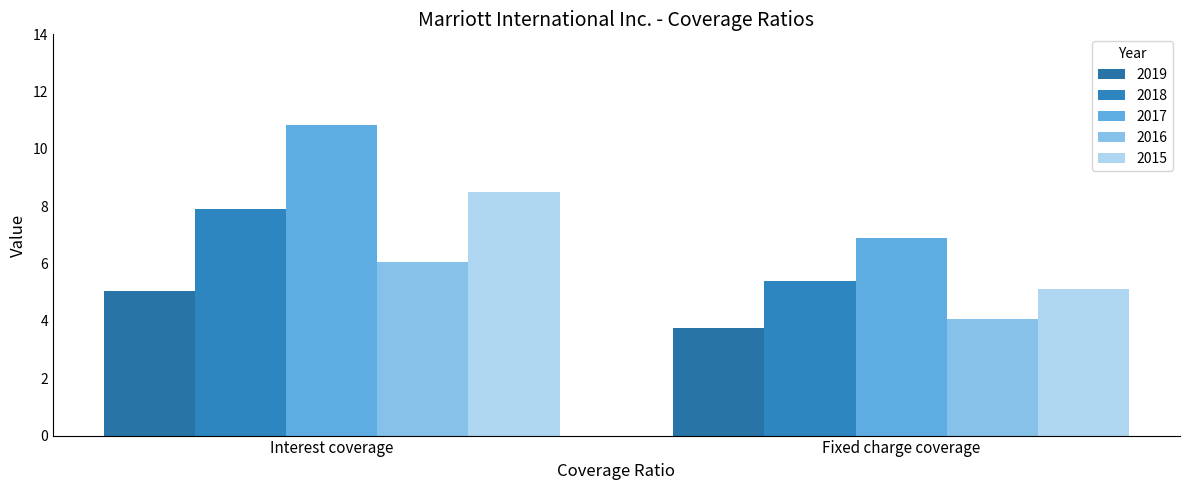

Which category has the lowest value across all series?

Fixed charge coverage